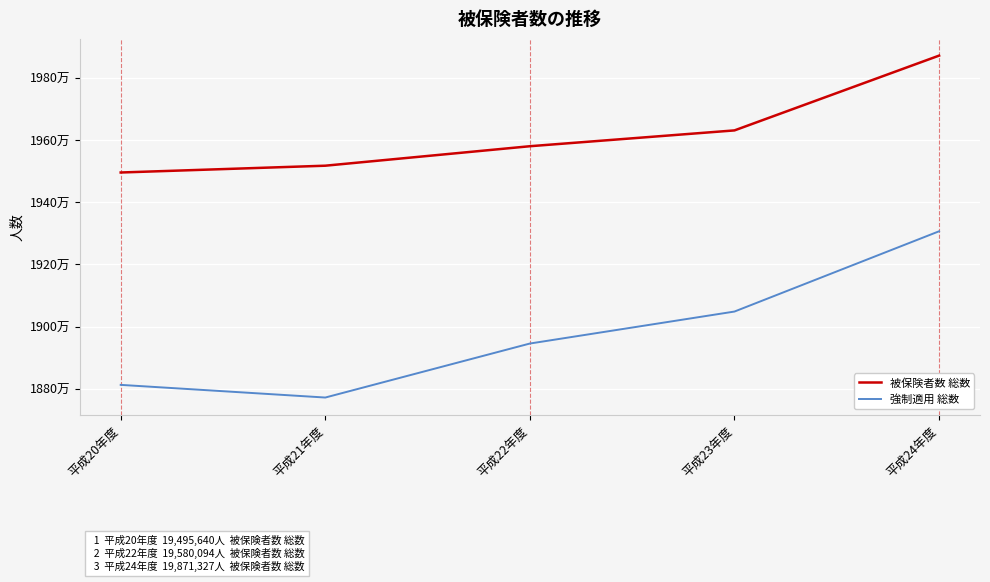

Reading left to right, list all the values displayed in this chart.

被保険者数 総数: 19495640	19517489	19580094	19630946	19871327
強制適用 総数: 18813028	18772314	18945903	19048714	19306707